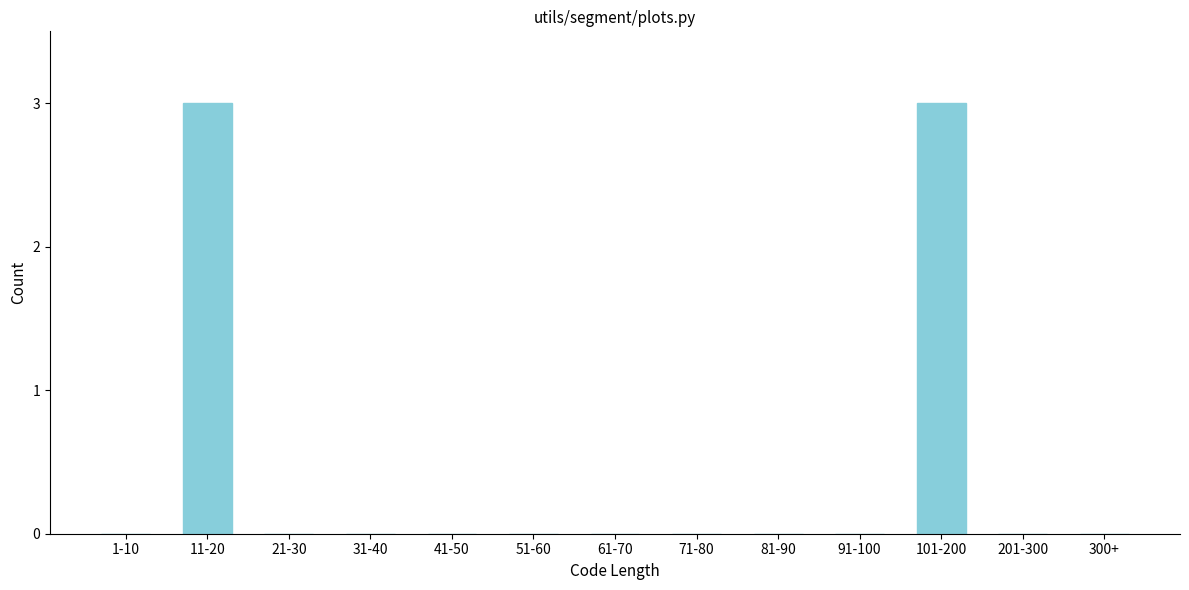

Reading left to right, list all the values displayed in this chart.

1-10=0	11-20=3	21-30=0	31-40=0	41-50=0	51-60=0	61-70=0	71-80=0	81-90=0	91-100=0	101-200=3	201-300=0	300+=0